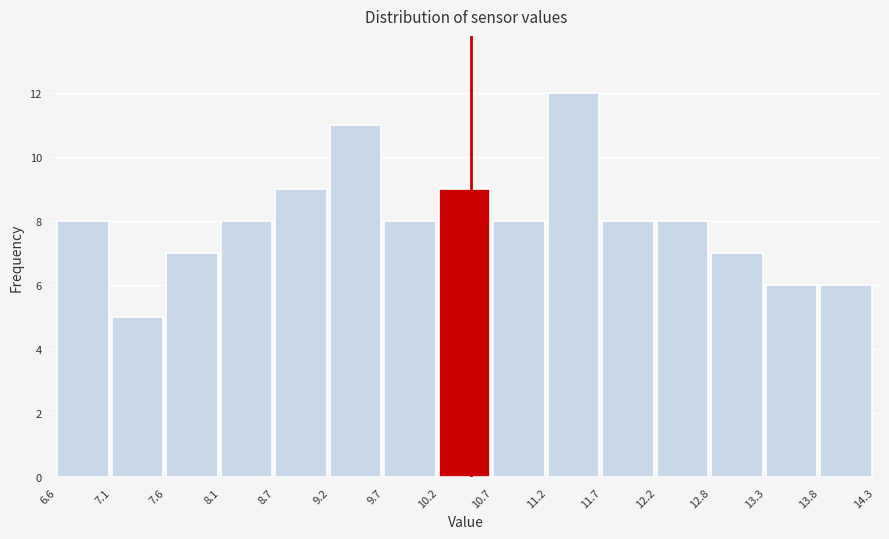

Reading left to right, transcribe this chart: for each bar, give the range it covers on the x-axis and its height. The values are not printed on the chart, so give them approximately, as read against the axis.

6.6 to 7.1: 8
7.1 to 7.6: 5
7.6 to 8.1: 7
8.1 to 8.7: 8
8.7 to 9.2: 9
9.2 to 9.7: 11
9.7 to 10.2: 8
10.2 to 10.7: 9
10.7 to 11.2: 8
11.2 to 11.7: 12
11.7 to 12.2: 8
12.2 to 12.8: 8
12.8 to 13.3: 7
13.3 to 13.8: 6
13.8 to 14.3: 6